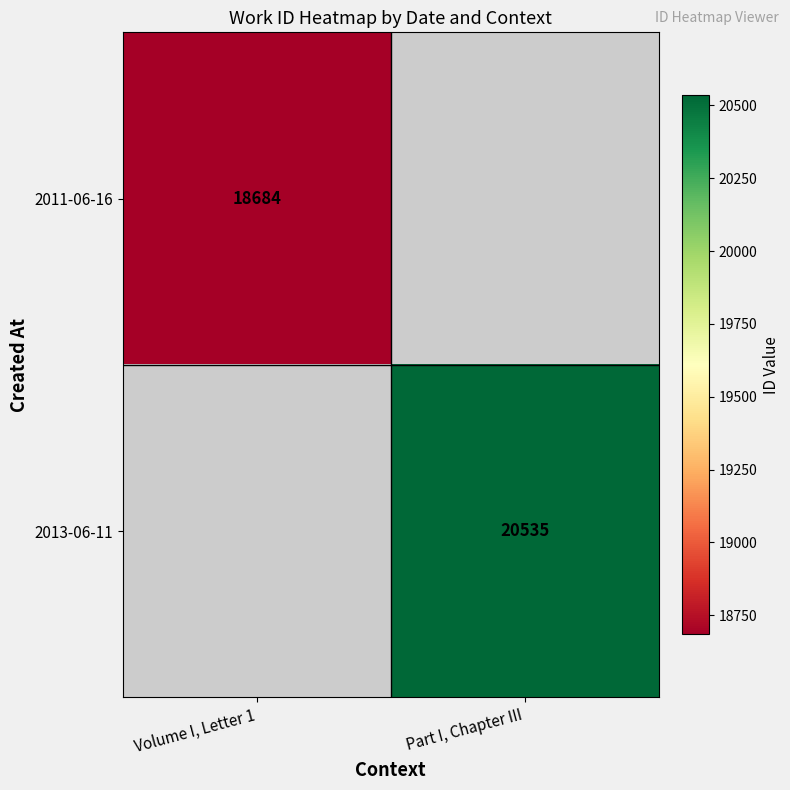

Which has a higher value, Volume I, Letter 1 or Part I, Chapter III?

Part I, Chapter III